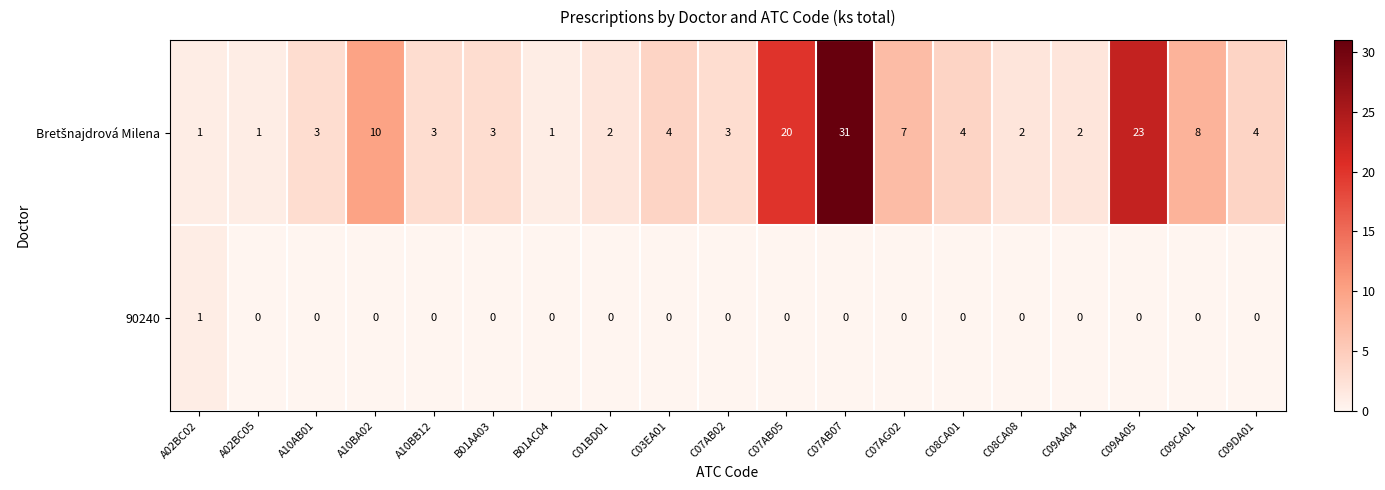

What is the spread (max minus min) of values at C03EA01?

4